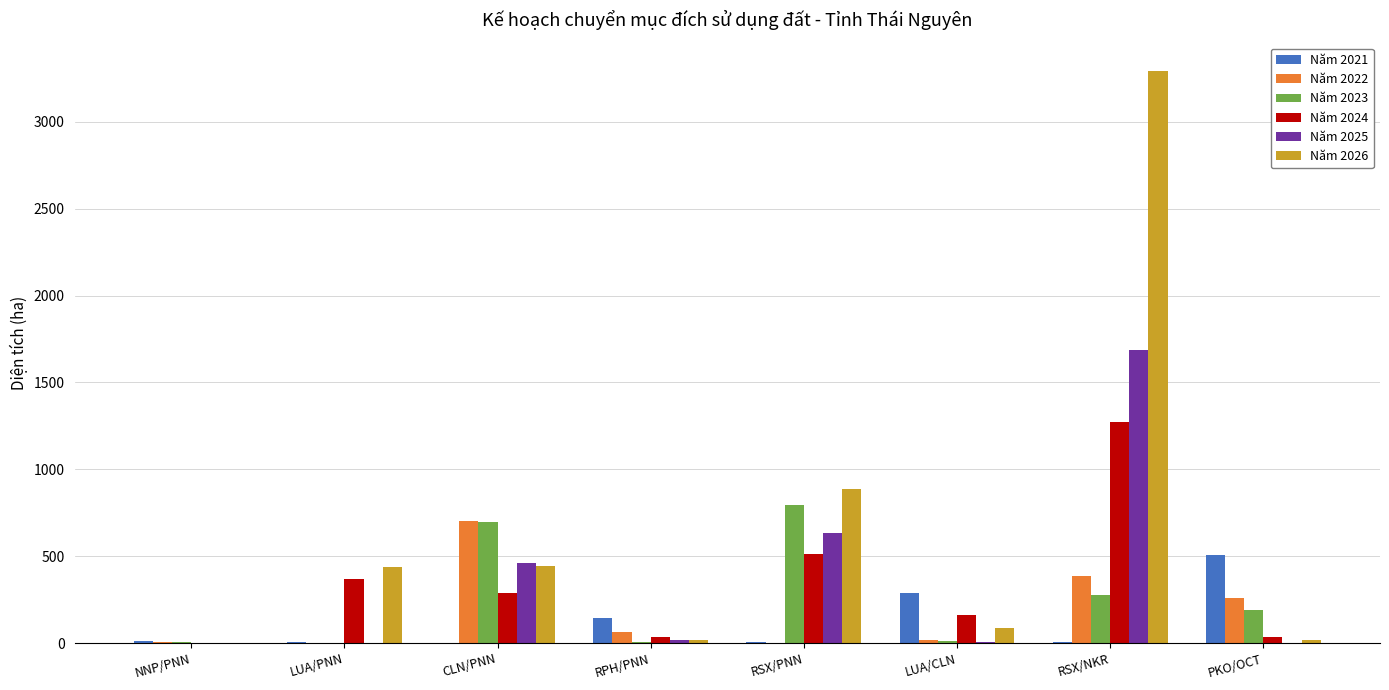

Which category has the highest value in the Năm 2023 series?

RSX/PNN